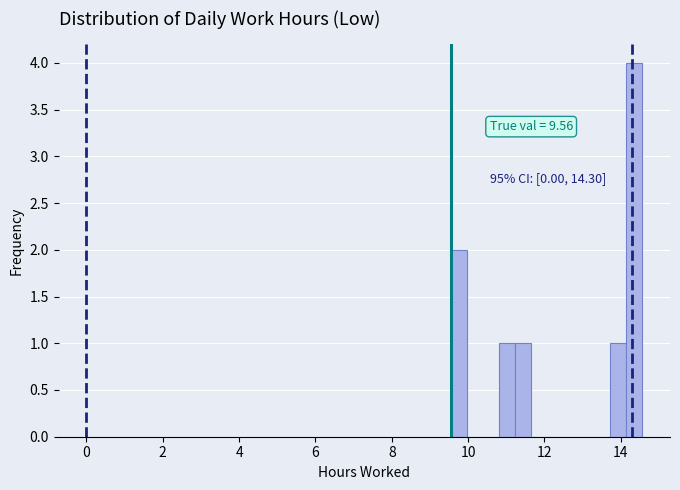

Around what value on the x-axis is the tallest bar? Give the approximate position of its centre, as read against the axis.

14.4